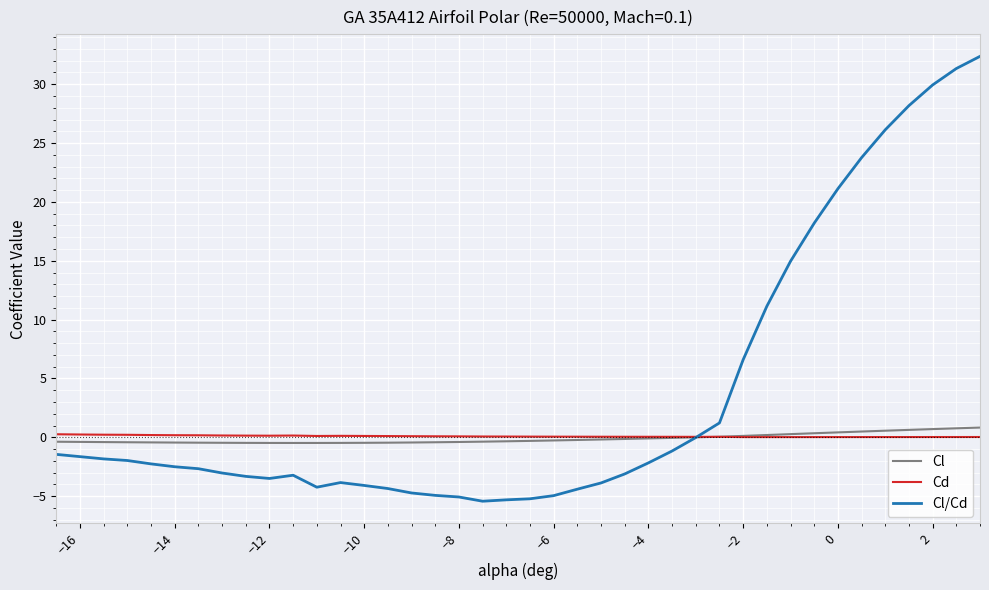

Which series ends up on top after the final intersection of Cd and Cl/Cd?

Cl/Cd